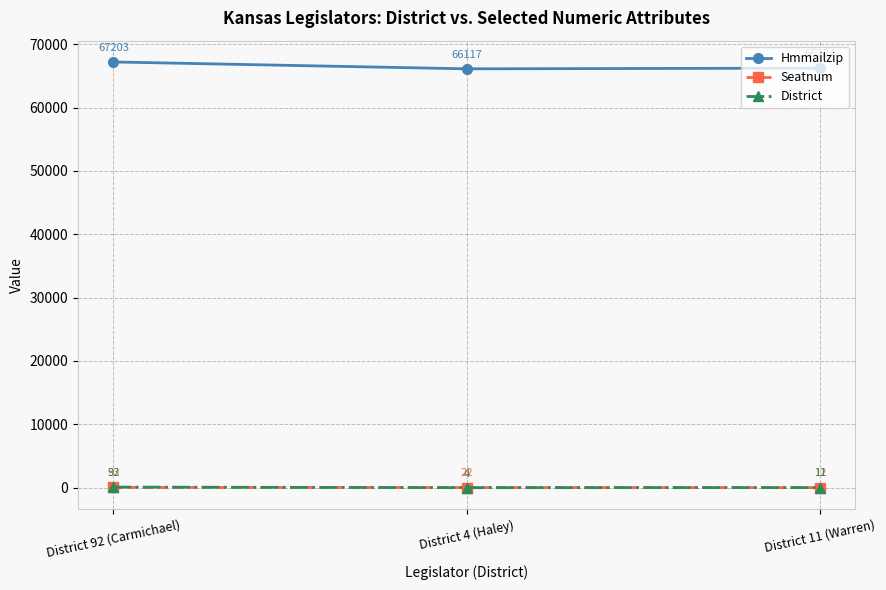

Count the Seatnum values in the range 12 to 33.

3